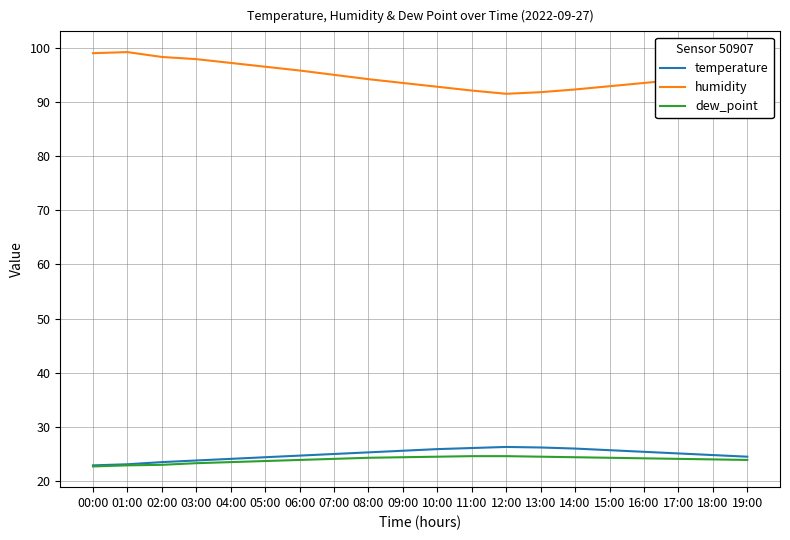

What is the difference between the highest and lowest values at 01:00?

76.3